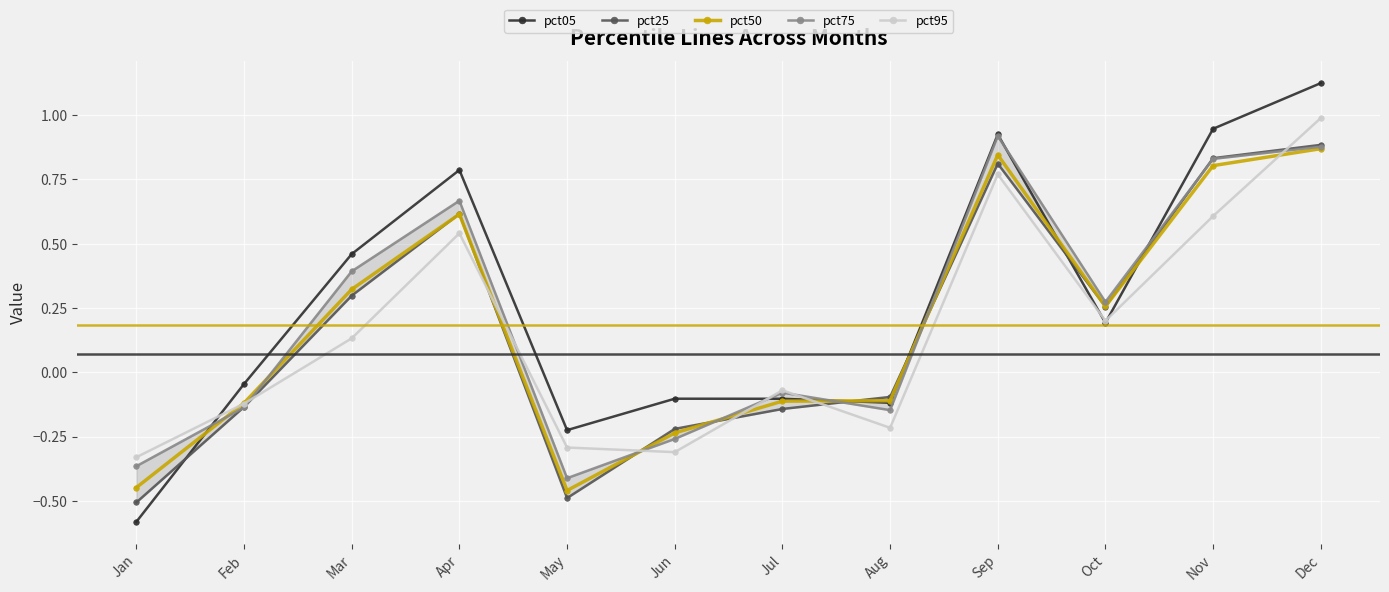

What is the lowest value of the pct05 series?

-0.6